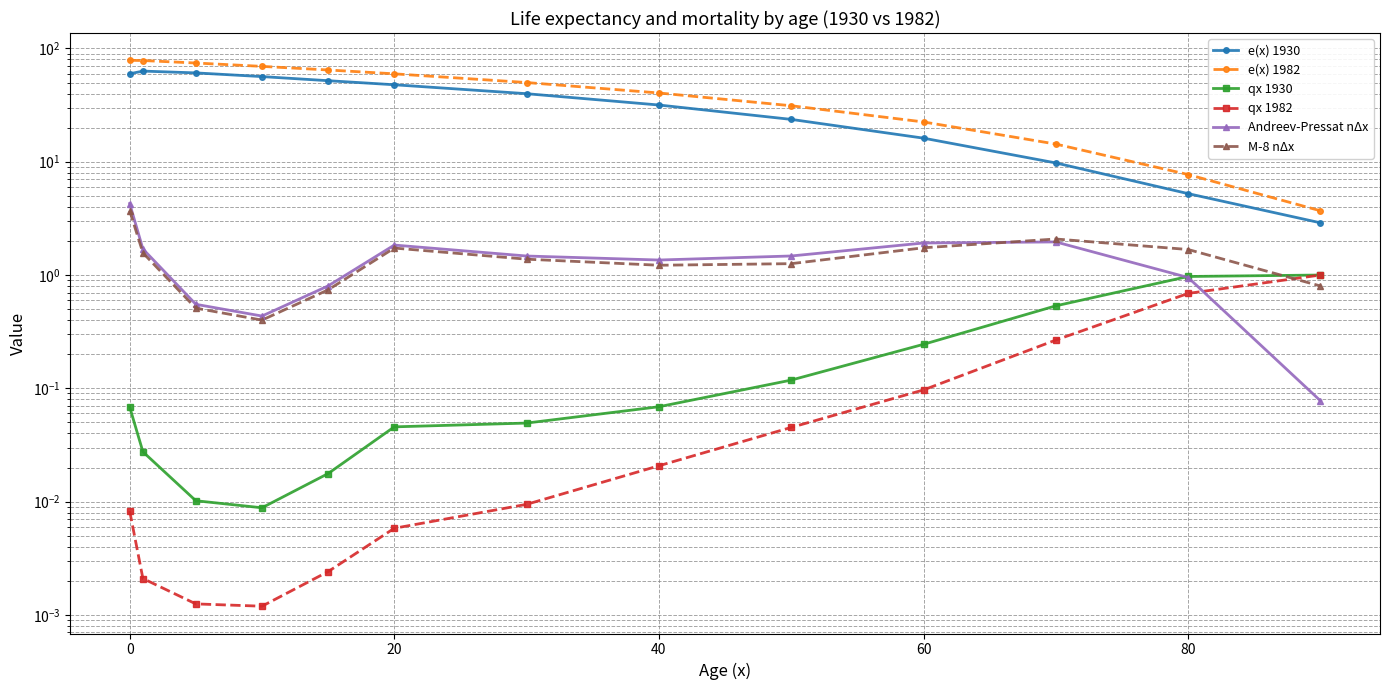

List the series in order of their peak value, lowest first.

qx 1930, qx 1982, M-8 nΔx, Andreev-Pressat nΔx, e(x) 1930, e(x) 1982